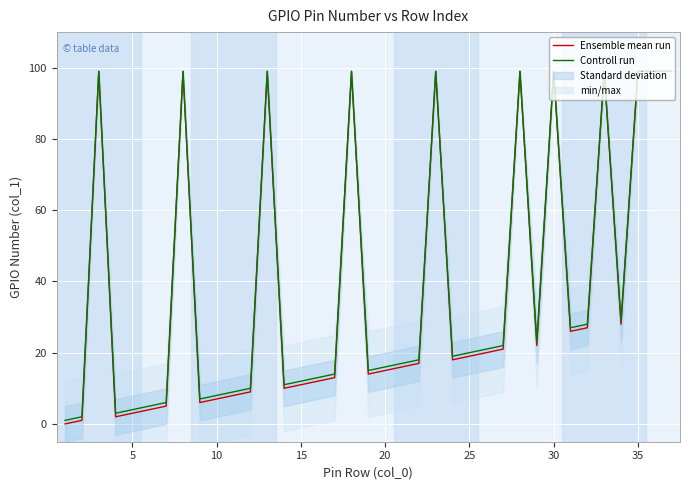

What is the approximate value of Ensemble mean run at 10, to the nearest 10?

10